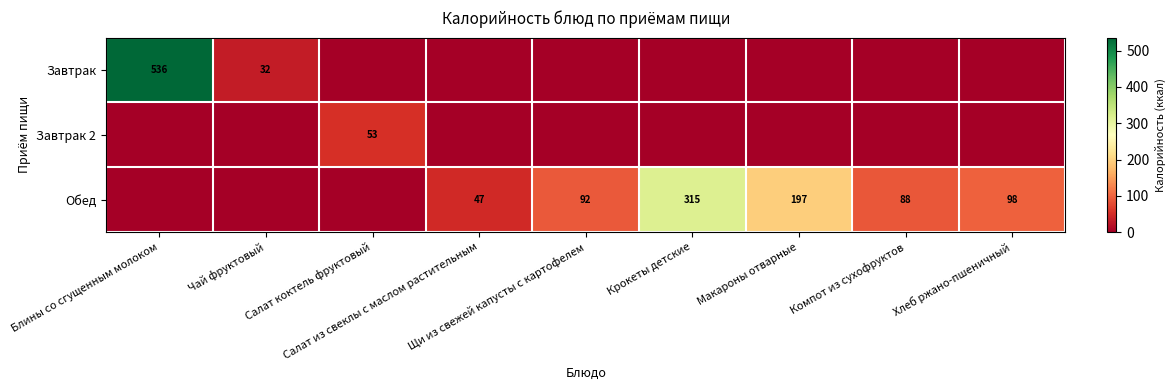

Where is Завтрак nearest to the value 268?

Чай фруктовый